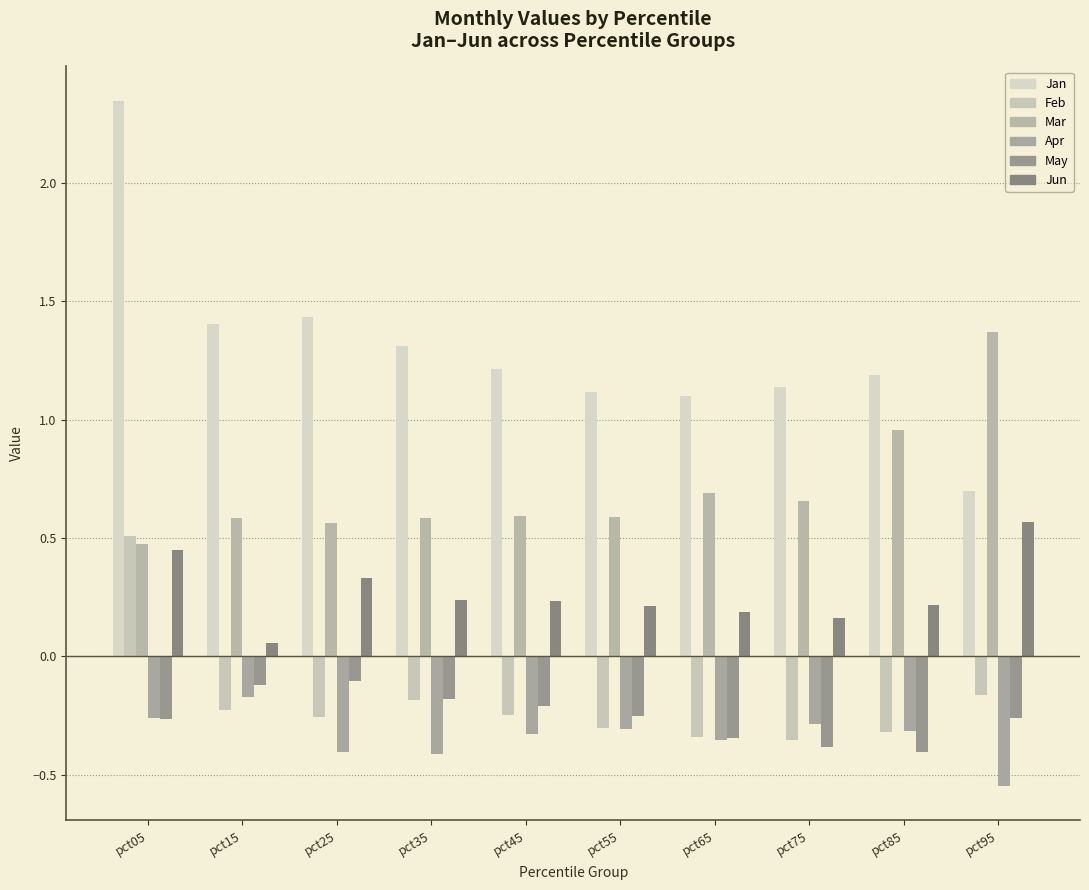

What is the sum of all May values?

-2.5